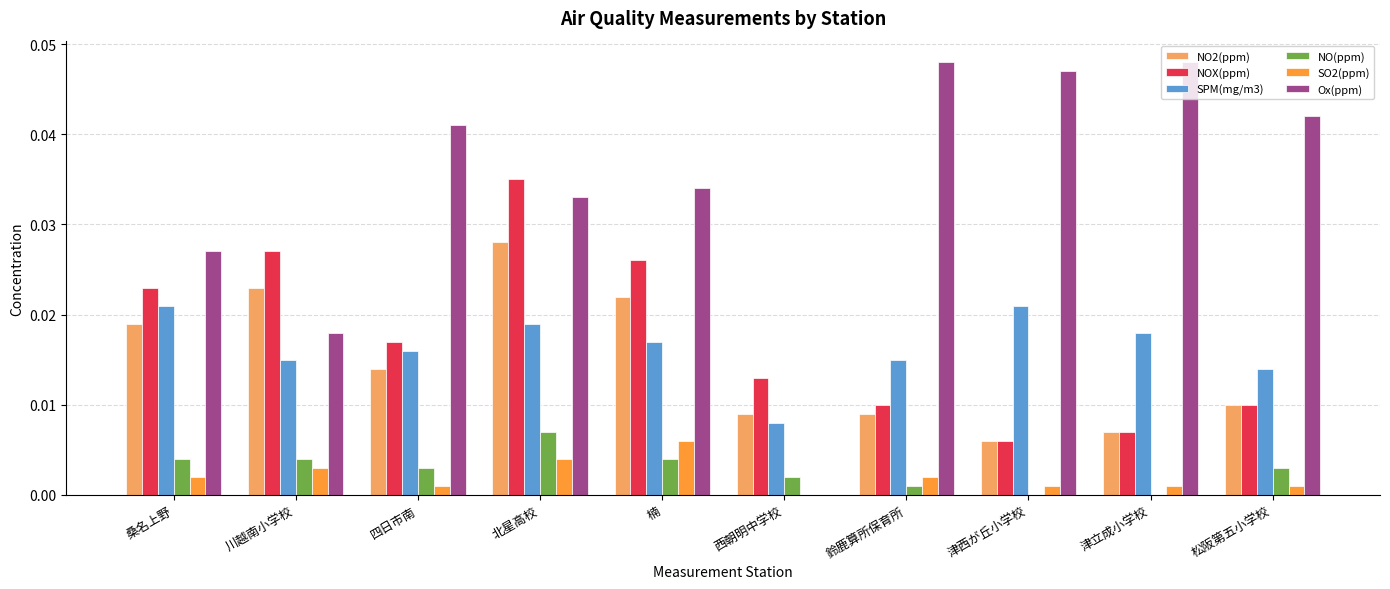

Which series changed the most between 四日市南 and 北星高校?

NOX(ppm)